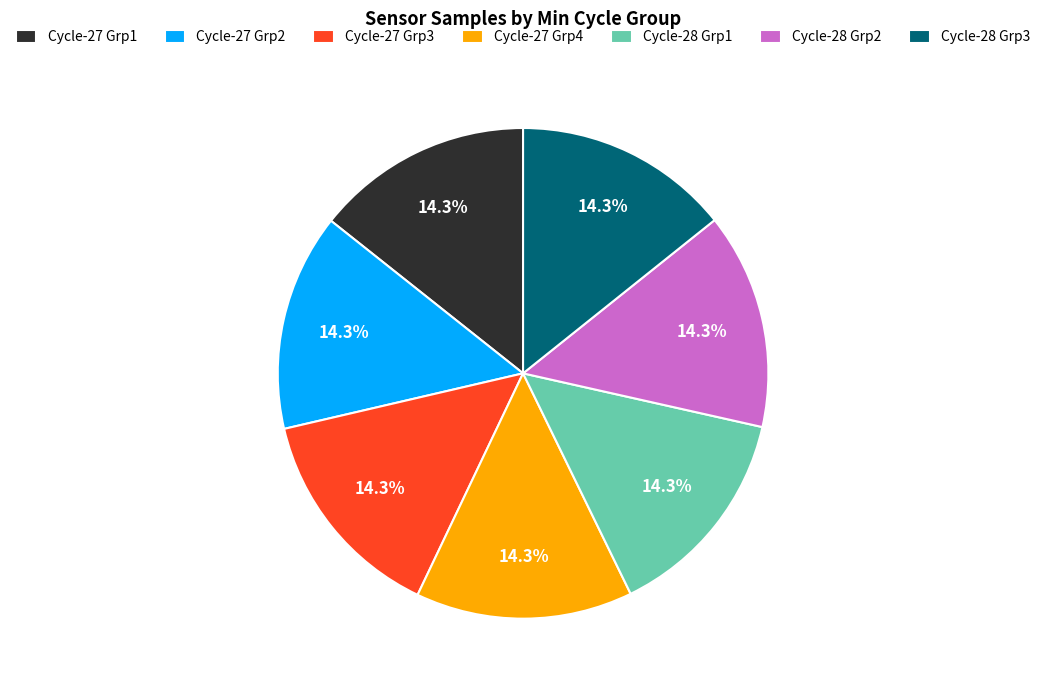

Approximately how many times larger is the value at Cycle-28 Grp1 compared to Cycle-27 Grp2?

1.0